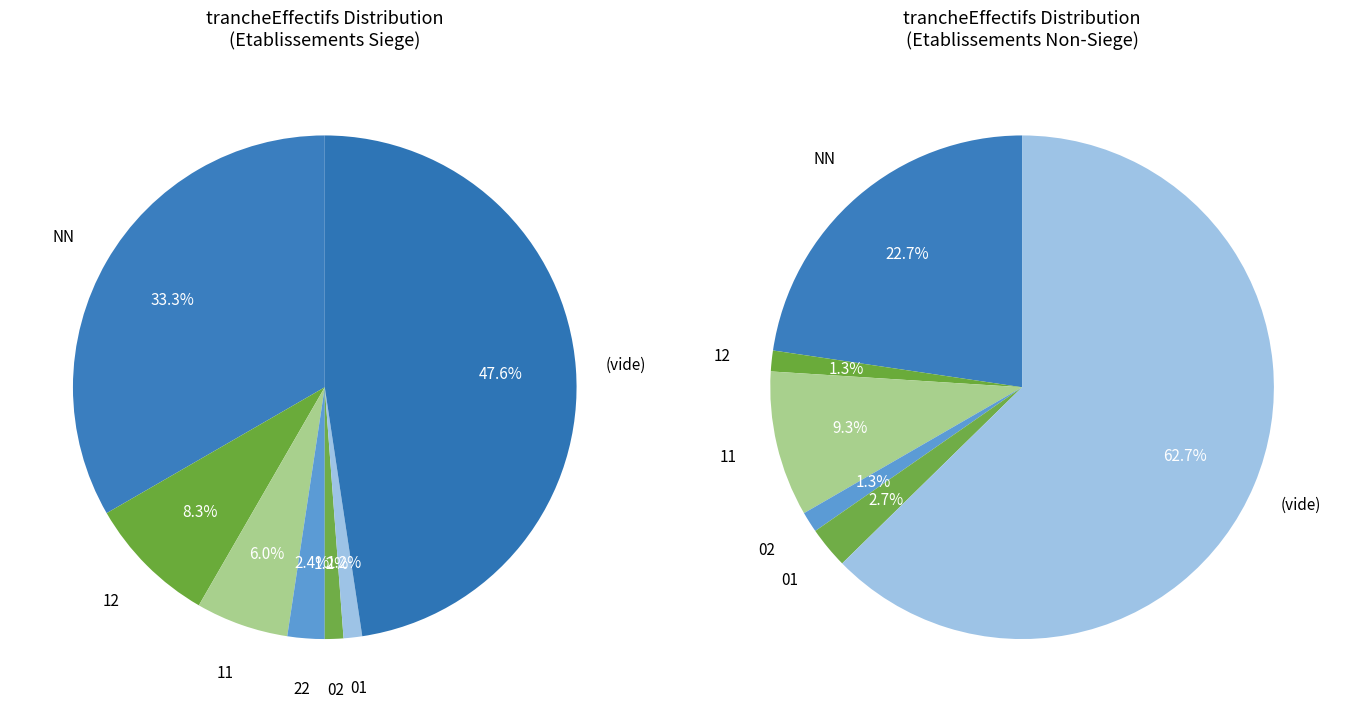

True or false: 12 accounts for 12% of the total.

False